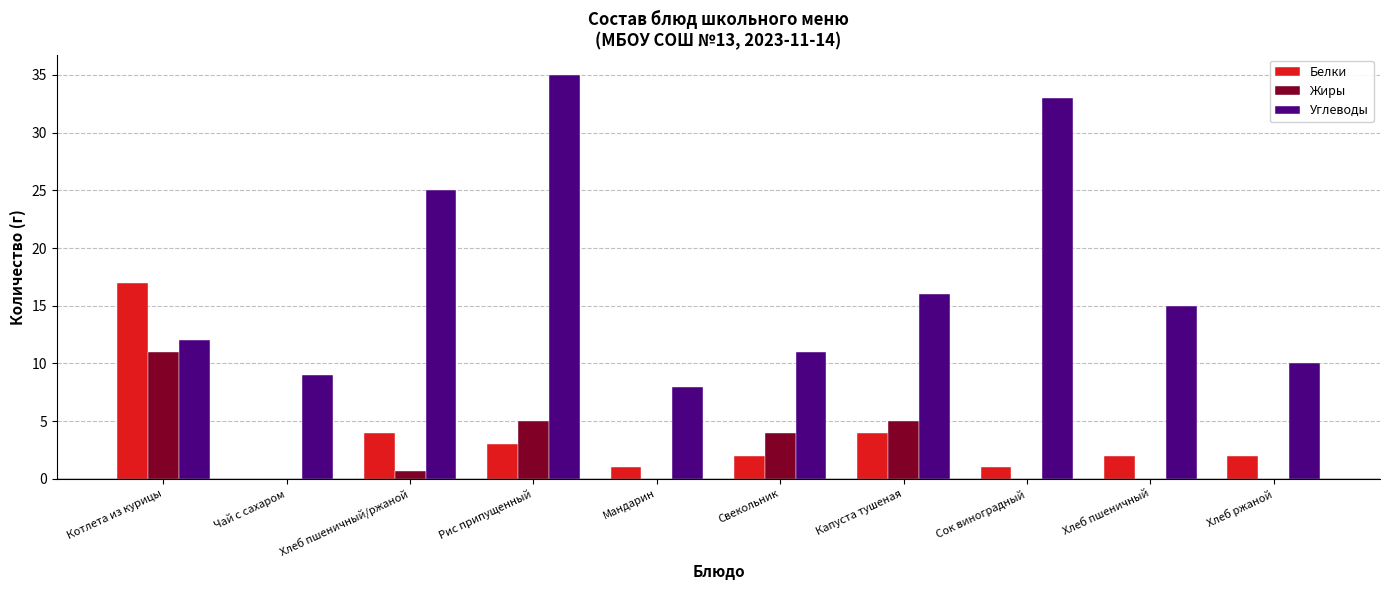

What value does the Углеводы series have at Хлеб ржаной?

10.0